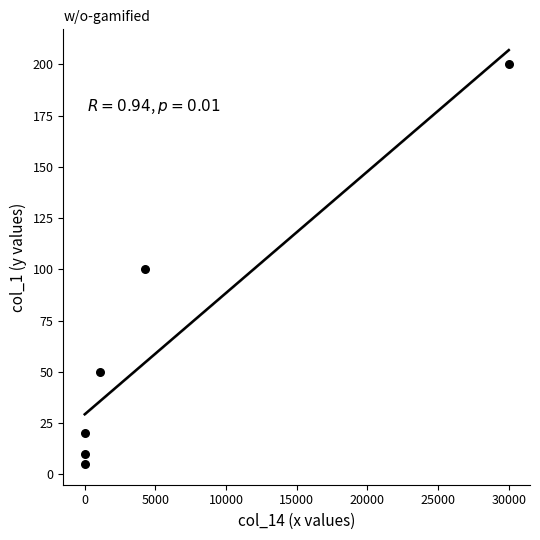

What is the range of X values (max minus min)?

30000